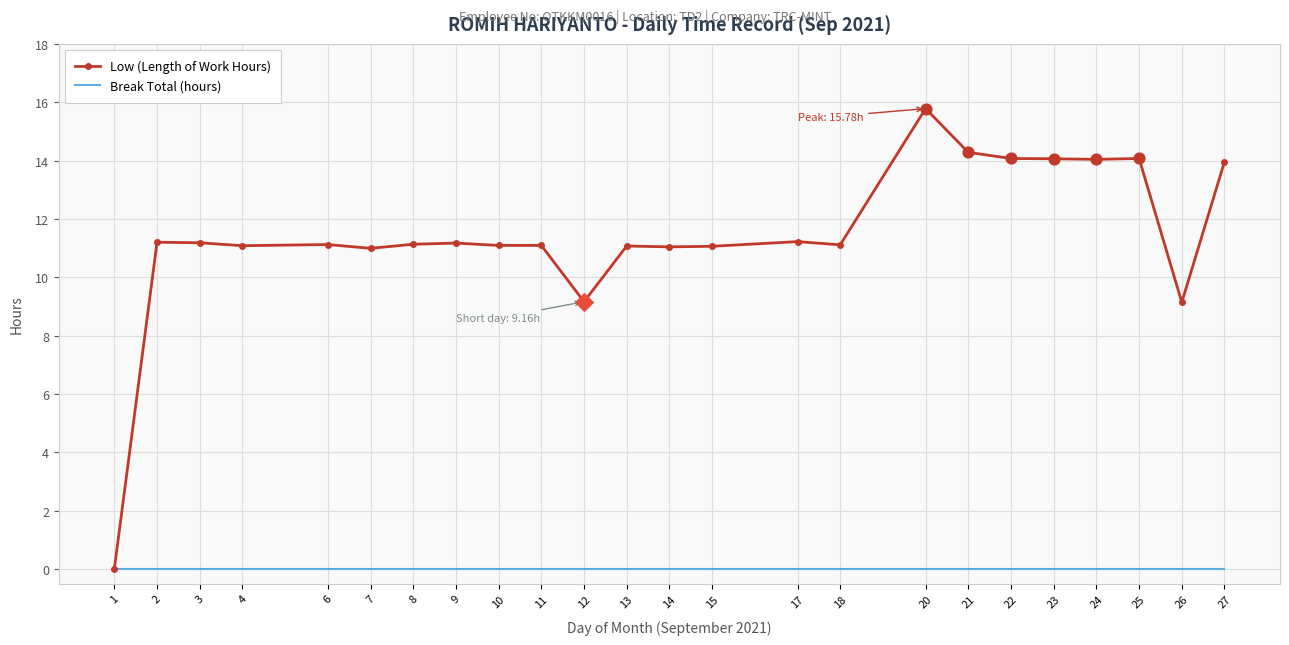

What is the spread (max minus min) of values at 18?

11.1